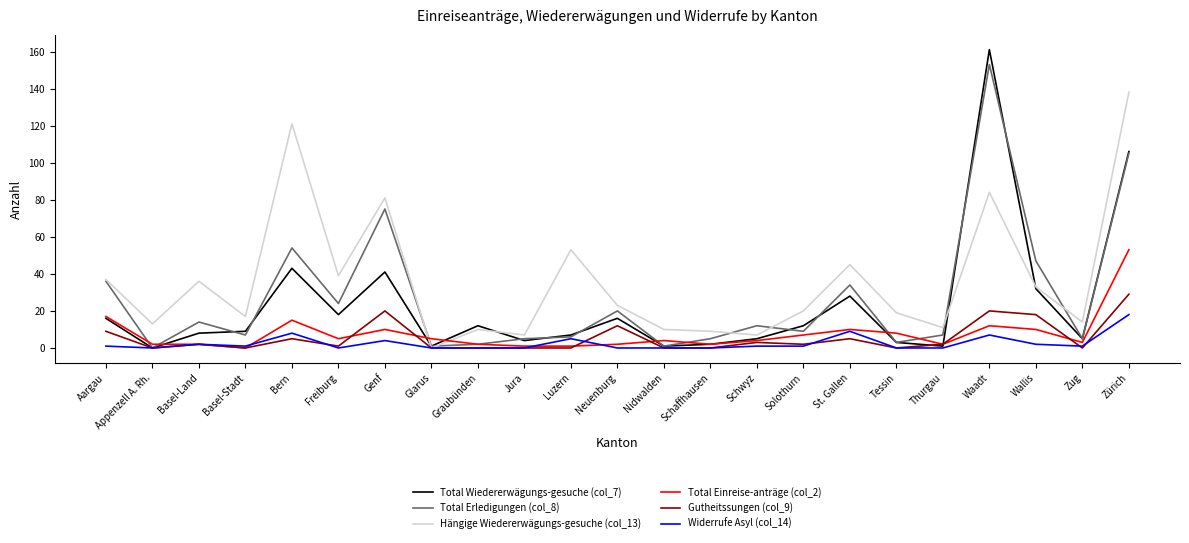

List the series in order of their peak value, lowest first.

Widerrufe Asyl (col_14), Gutheitssungen (col_9), Total Einreise-anträge (col_2), Hängige Wiedererwägungs-gesuche (col_13), Total Erledigungen (col_8), Total Wiedererwägungs-gesuche (col_7)